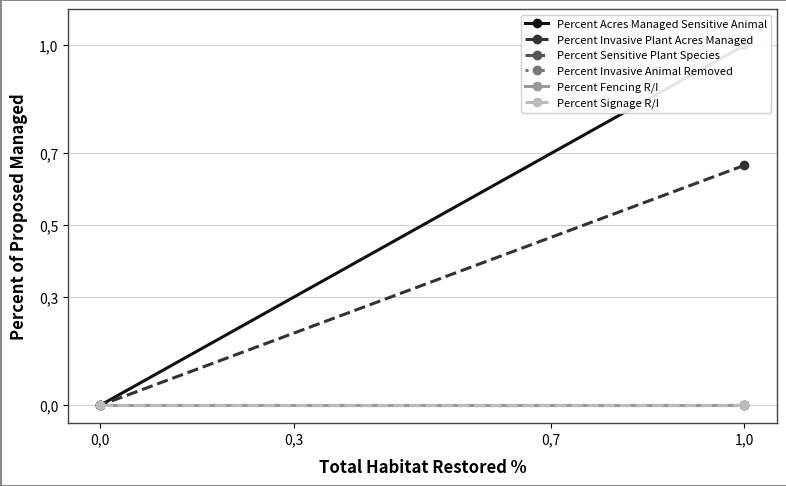

Which series has the largest total across all categories?

Percent Acres Managed Sensitive Animal